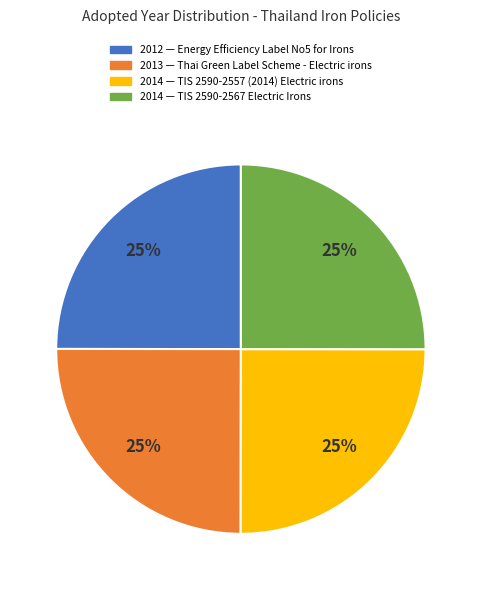

How many slices are in this pie chart?

4